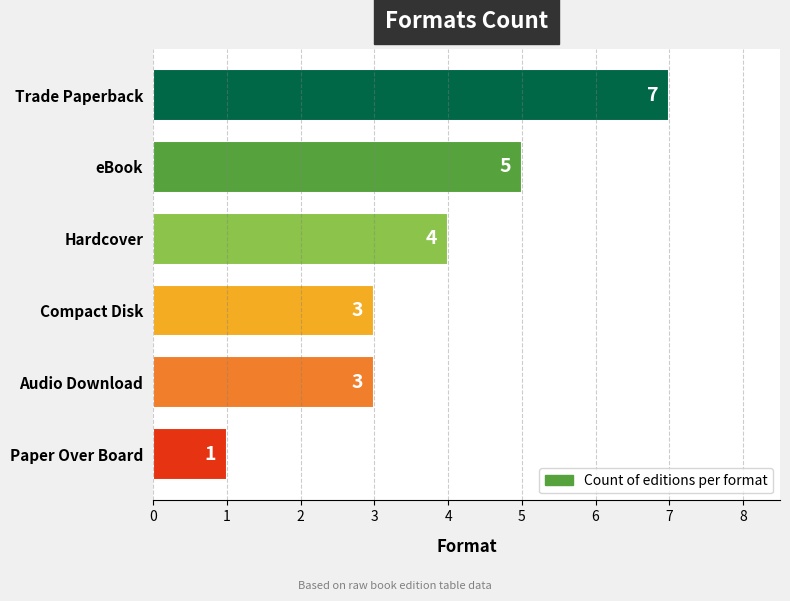

True or false: the data shows 4 at Audio Download.

False